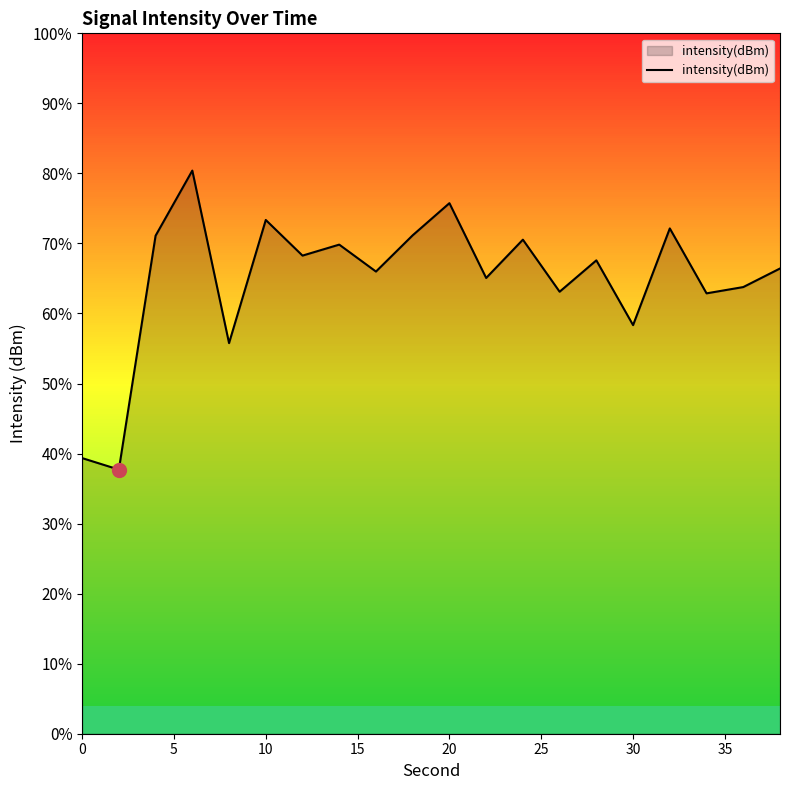

Does the chart have visible grid lines?

No